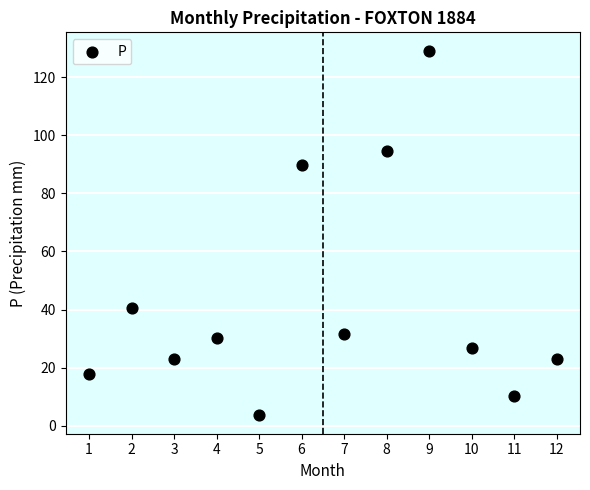

What is the average X value?

6.5